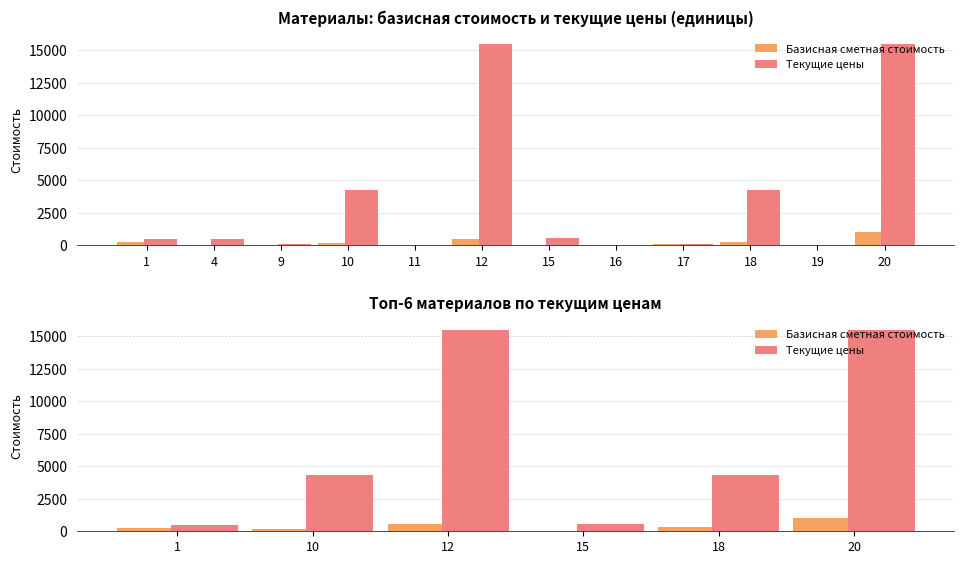

What is the value of the Текущие цены bar at the 5th from the left?

4294.0